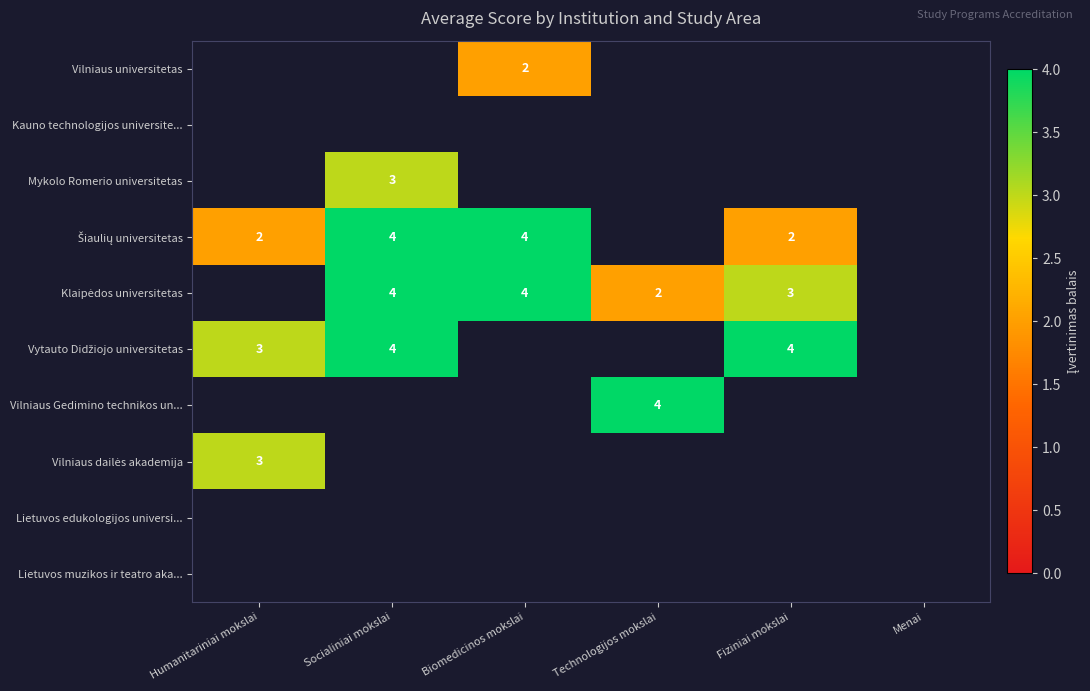

How many distinct data groups are displayed?

10